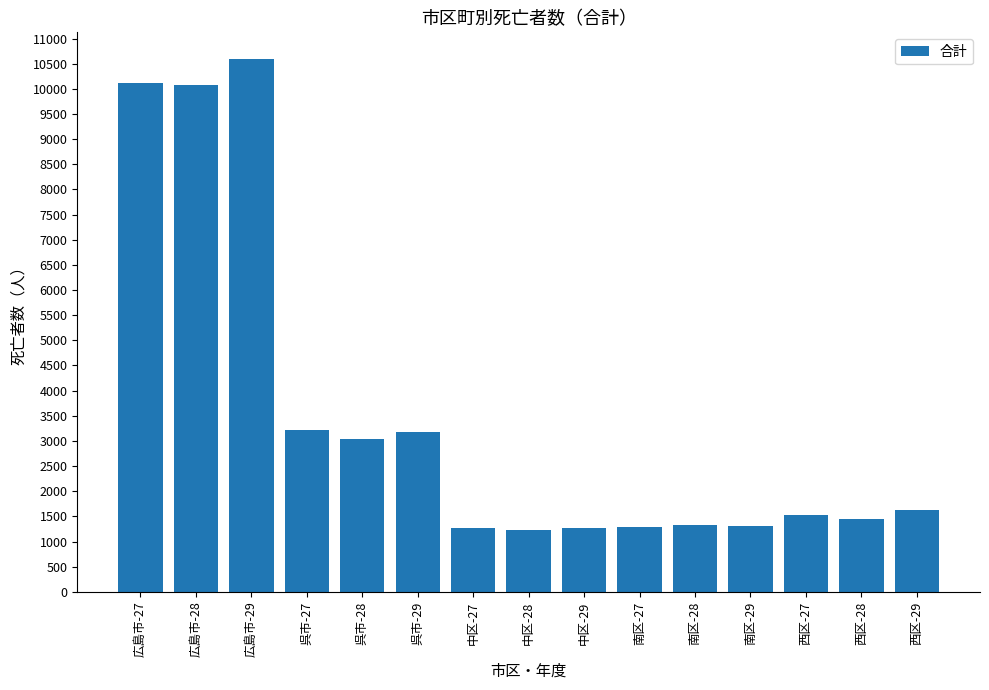

Which label corresponds to the largest value in the chart?

広島市-29